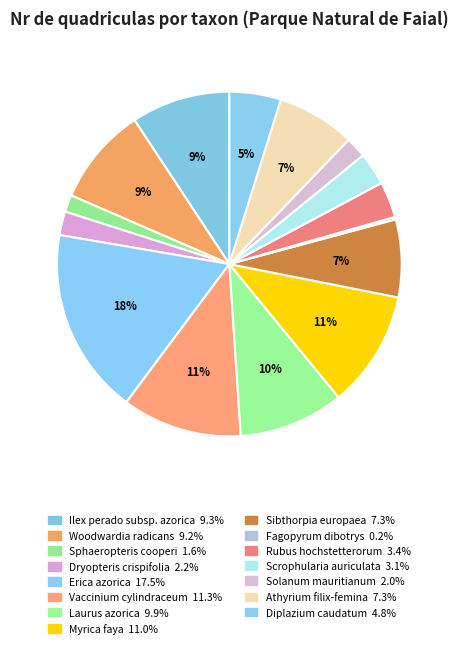

What percentage is NOT represented by Fagopyrum dibotrys?

99.8%